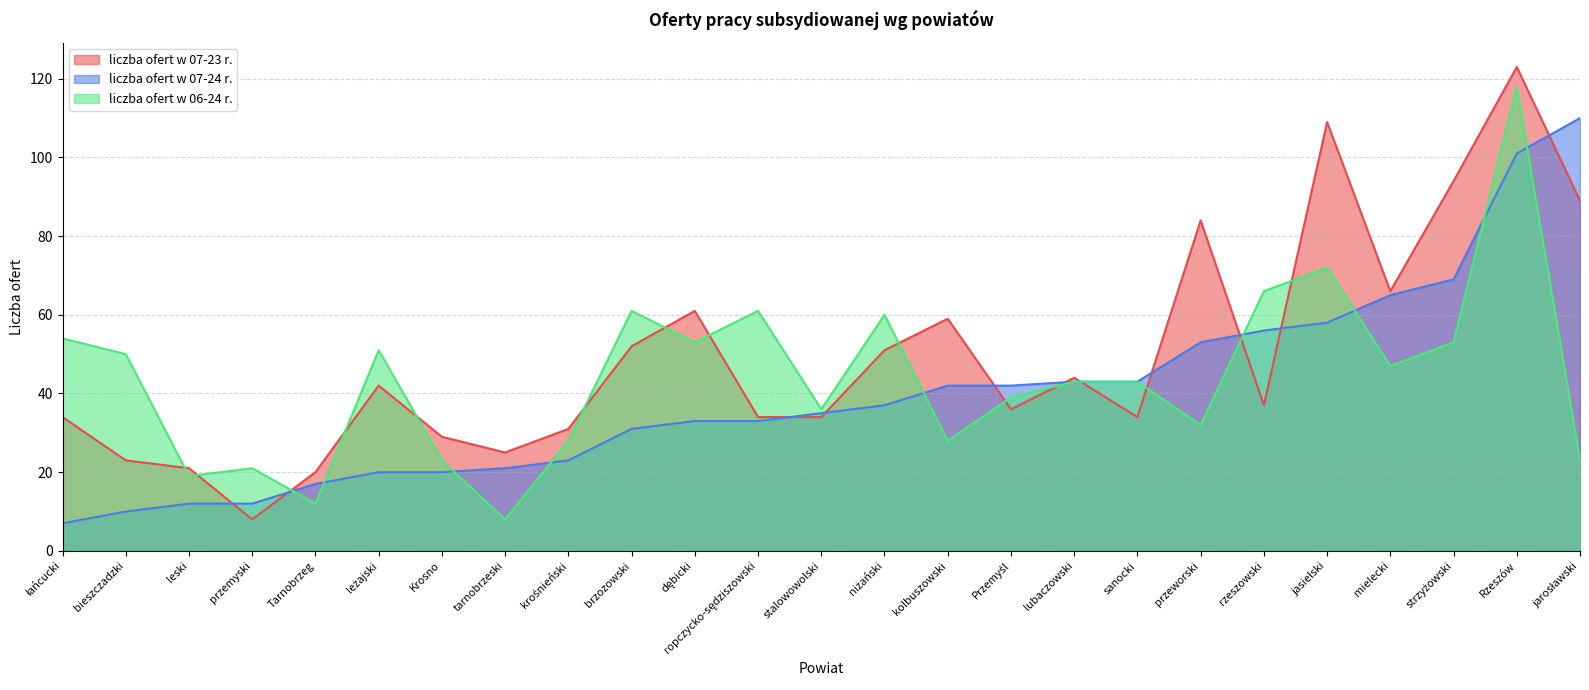

Which series has the largest total across all categories?

liczba ofert w 07-23 r.